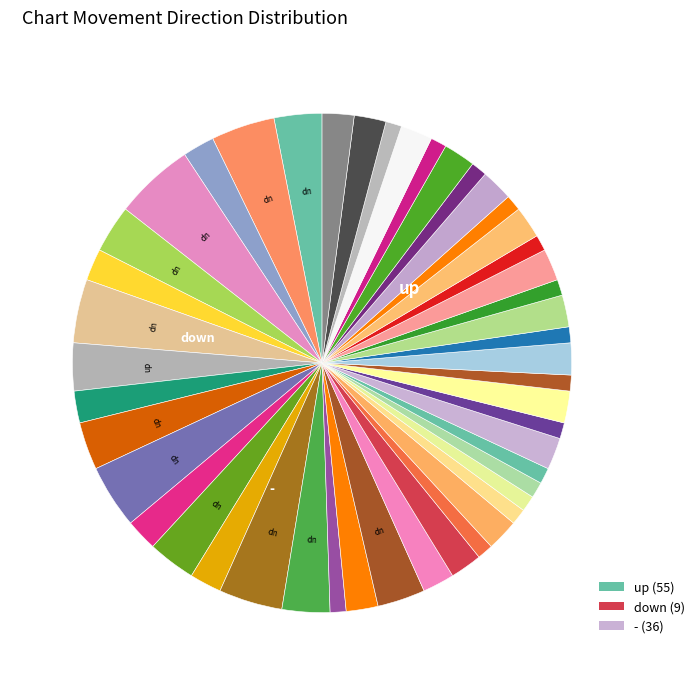

Count the number of slices in the pie.

47